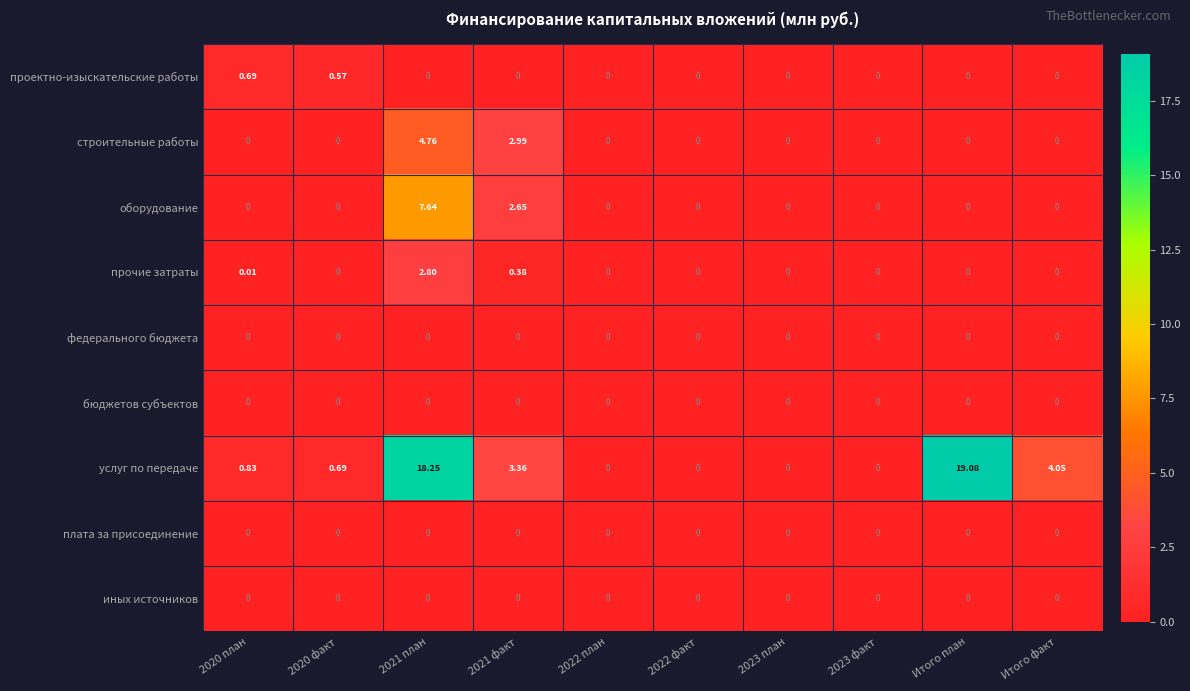

Which series has the largest total across all categories?

услуг по передаче